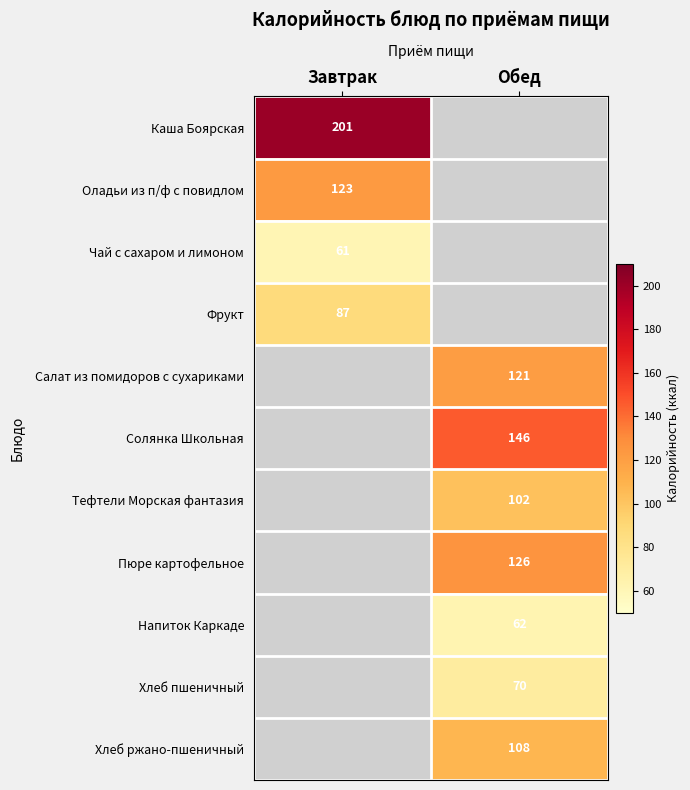

Which has a higher value, Завтрак or Обед?

Обед